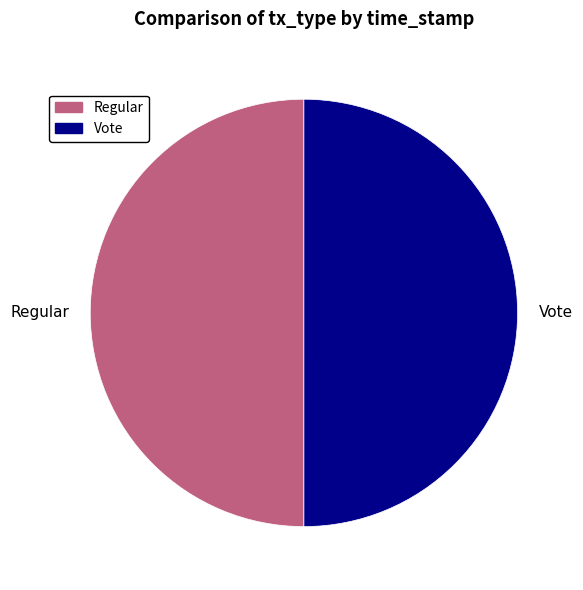

Is it true that Regular is 50% of the pie?

True